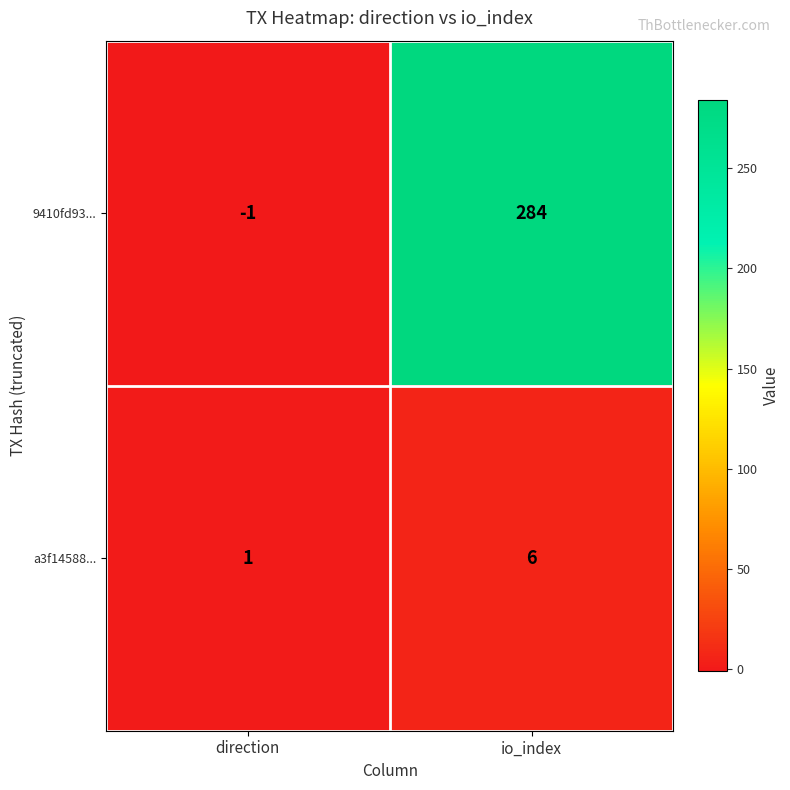

At which category is the sum across all series the highest?

io_index